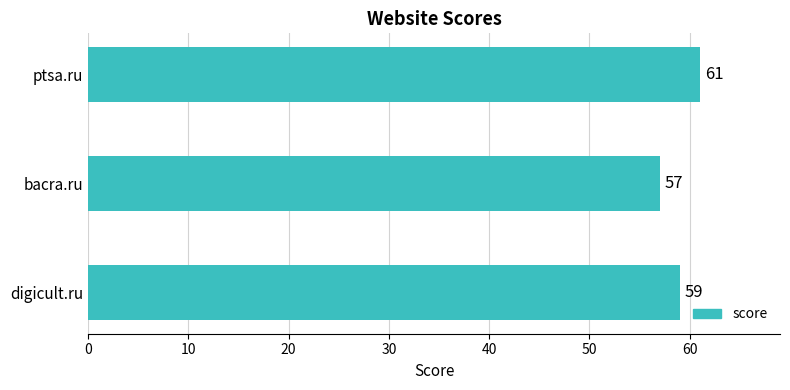

Between bacra.ru and digicult.ru, which is larger?

digicult.ru